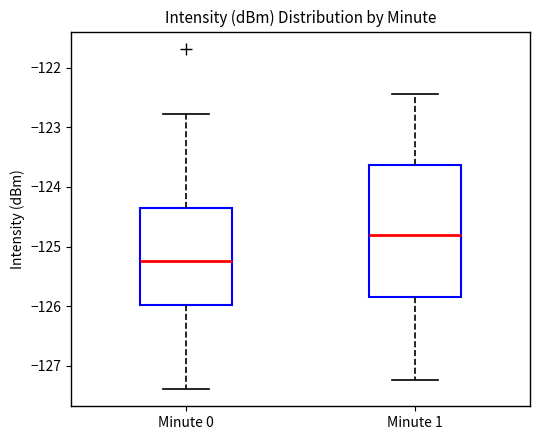

Where does the lower whisker of the box for Minute 1 end on the y-axis? The values are not printed on the chart, so give them approximately, as read against the axis.

-127.2